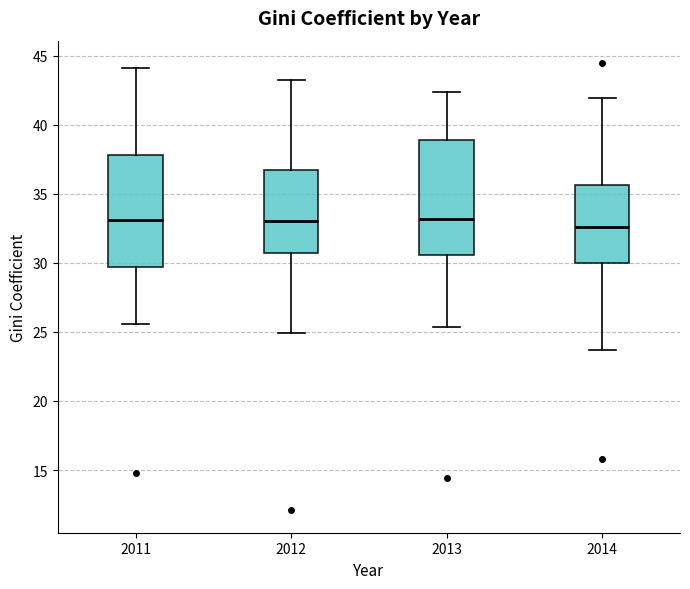

Reading left to right, transcribe this box plot: for each box, give where its median line is, the range the box spans, and where its two whiskers end, as read against the y-axis. The values are not printed on the chart, so give them approximately, as read against the axis.

2011: median 33.0, box 29.5 to 38.0, whiskers 25.5 to 44.0
2012: median 33.0, box 30.5 to 36.5, whiskers 25.0 to 43.0
2013: median 33.0, box 30.5 to 39.0, whiskers 25.5 to 42.5
2014: median 32.5, box 30.0 to 35.5, whiskers 23.5 to 42.0